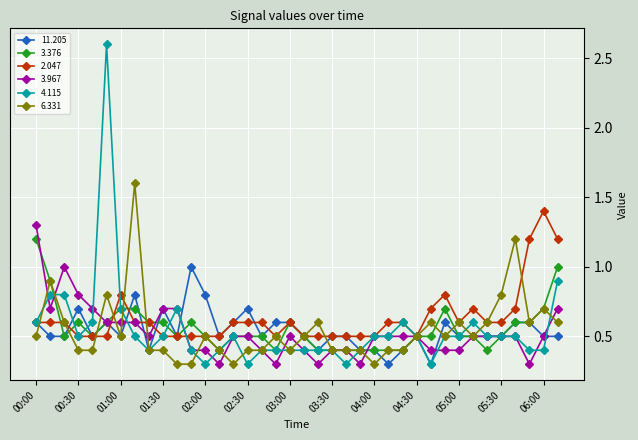

True or false: 3.967 has more than 0 interior local peaks.

True